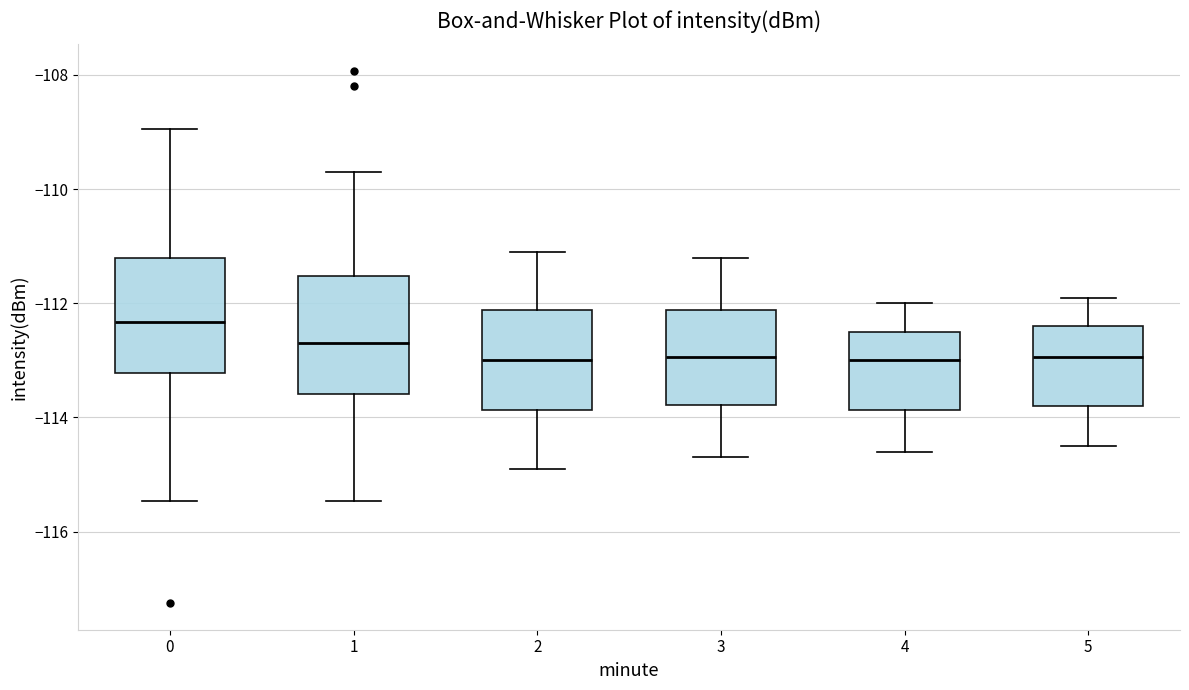

Reading left to right, read every box against the y-axis: the position of its median line, the range the box covers, and the ends of its whiskers. The values are not printed on the chart, so give them approximately, as read against the axis.

0: median -112.4, box -113.2 to -111.2, whiskers -115.4 to -109.0
1: median -112.6, box -113.6 to -111.6, whiskers -115.4 to -109.6
2: median -113.0, box -113.8 to -112.2, whiskers -114.8 to -111.0
3: median -113.0, box -113.8 to -112.2, whiskers -114.6 to -111.2
4: median -113.0, box -113.8 to -112.4, whiskers -114.6 to -112.0
5: median -113.0, box -113.8 to -112.4, whiskers -114.4 to -111.8